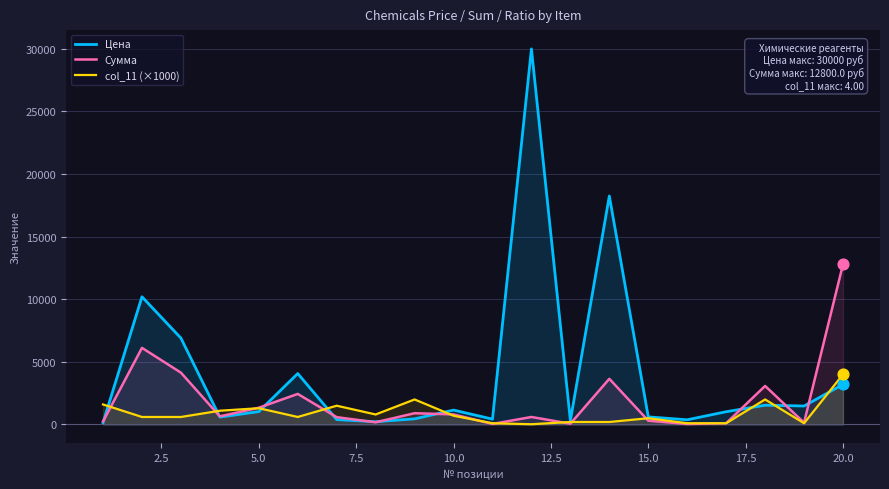

Which series has the largest total across all categories?

Цена